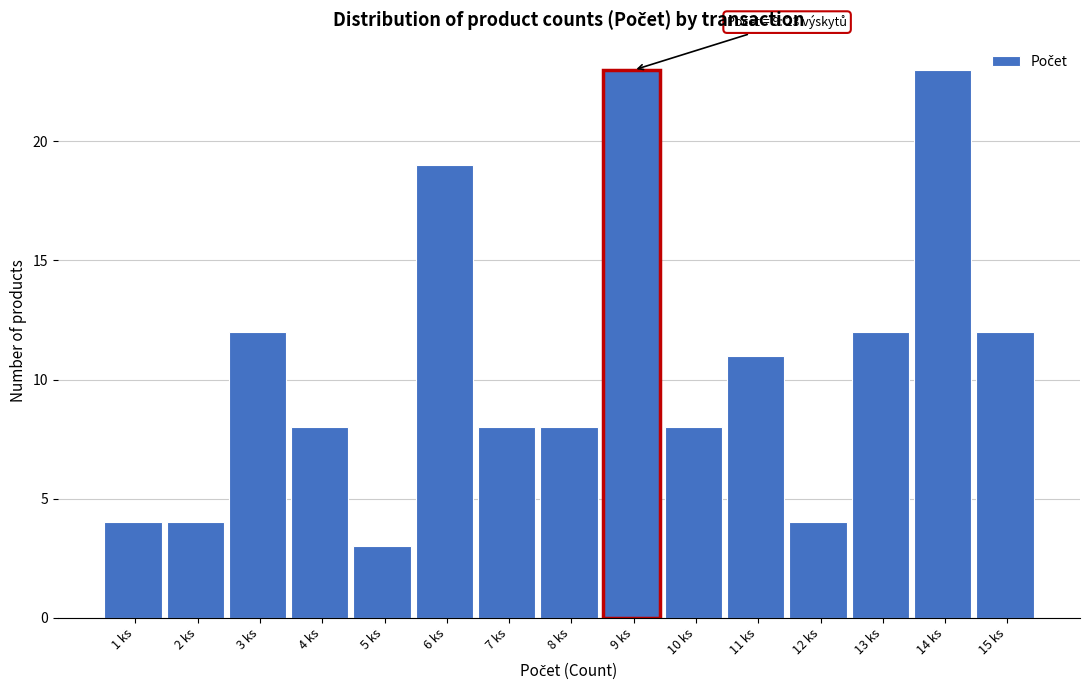

Reading left to right, list all the values displayed in this chart.

4	4	12	8	3	19	8	8	23	8	11	4	12	23	12